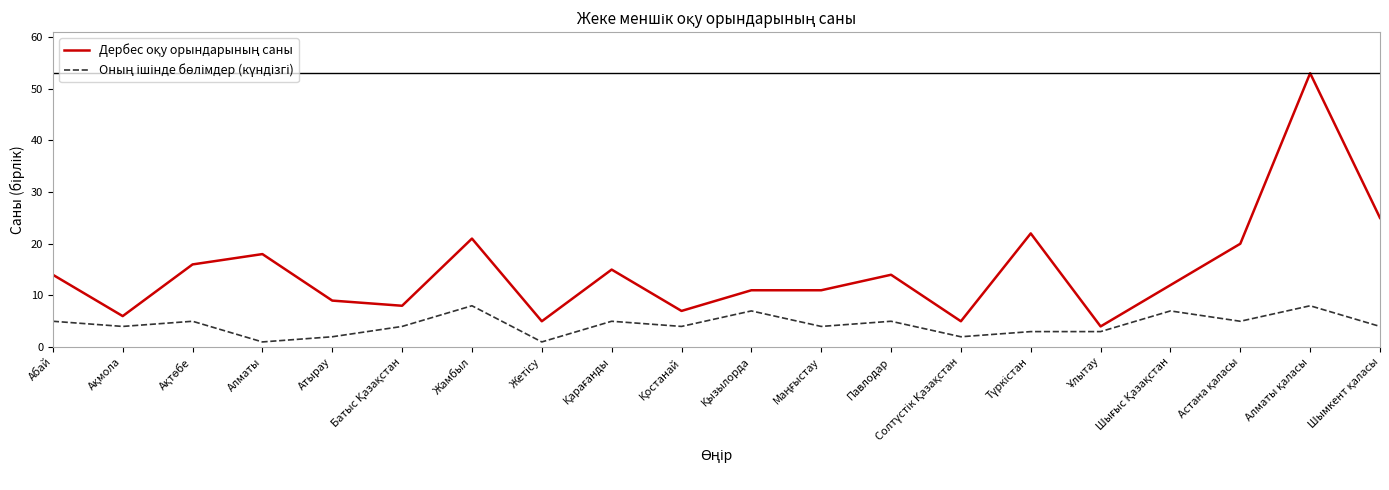

What is the greatest value displayed?

53